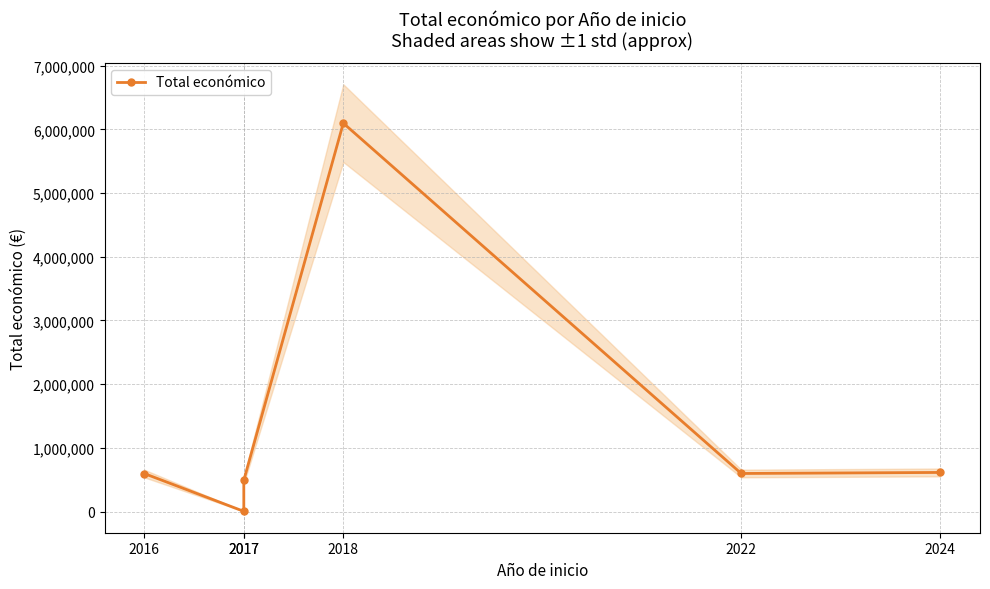

What is the greatest value displayed?

6097171